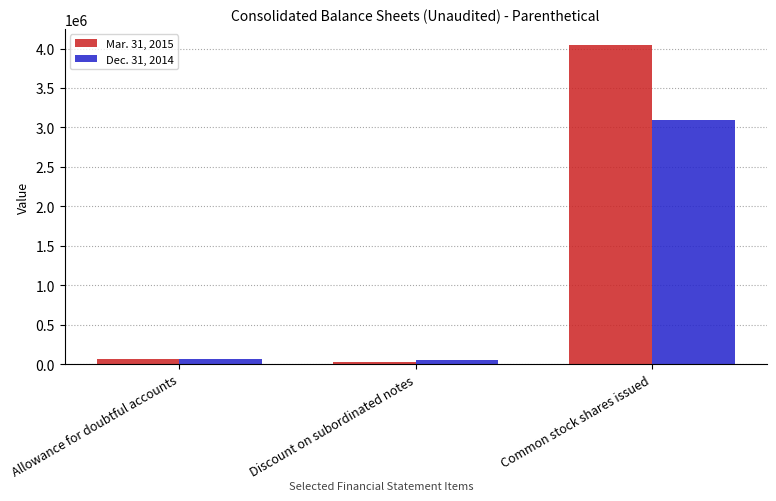

True or false: Dec. 31, 2014 has a value of 55187 at Discount on subordinated notes.

True